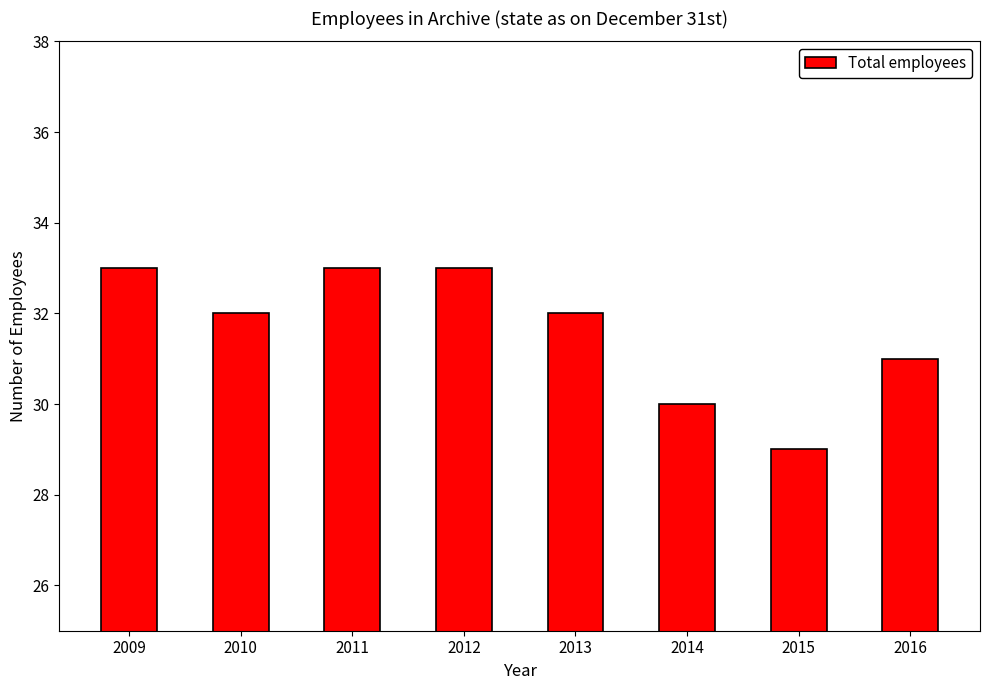

Count the number of data series in this chart.

1